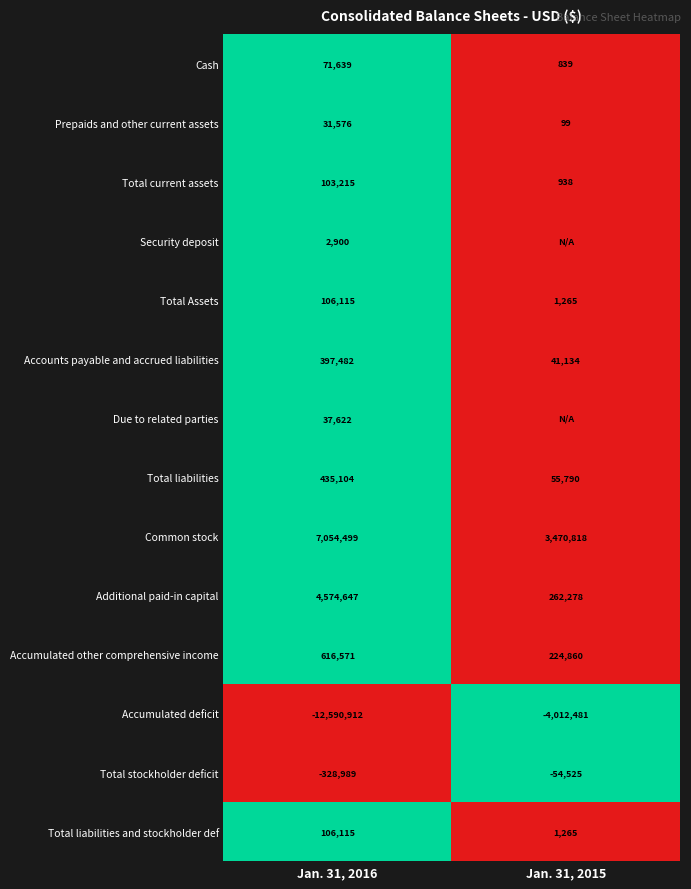

Rank the categories by Common stock value from lowest to highest.

Jan. 31, 2015, Jan. 31, 2016